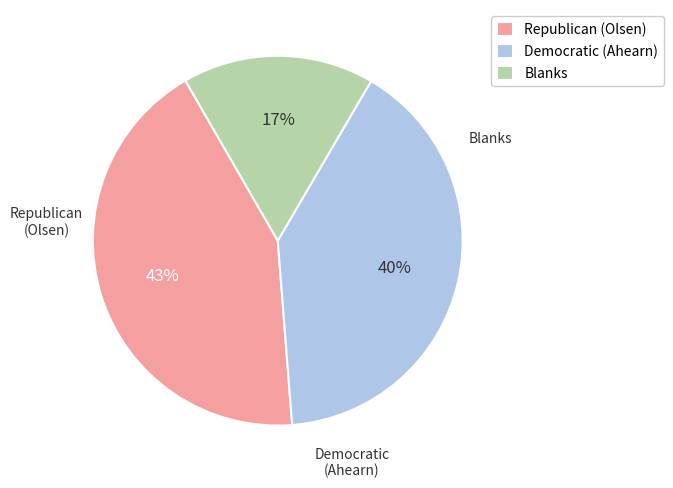

Between Republican (Olsen) and Democratic (Ahearn), which is larger?

Republican (Olsen)